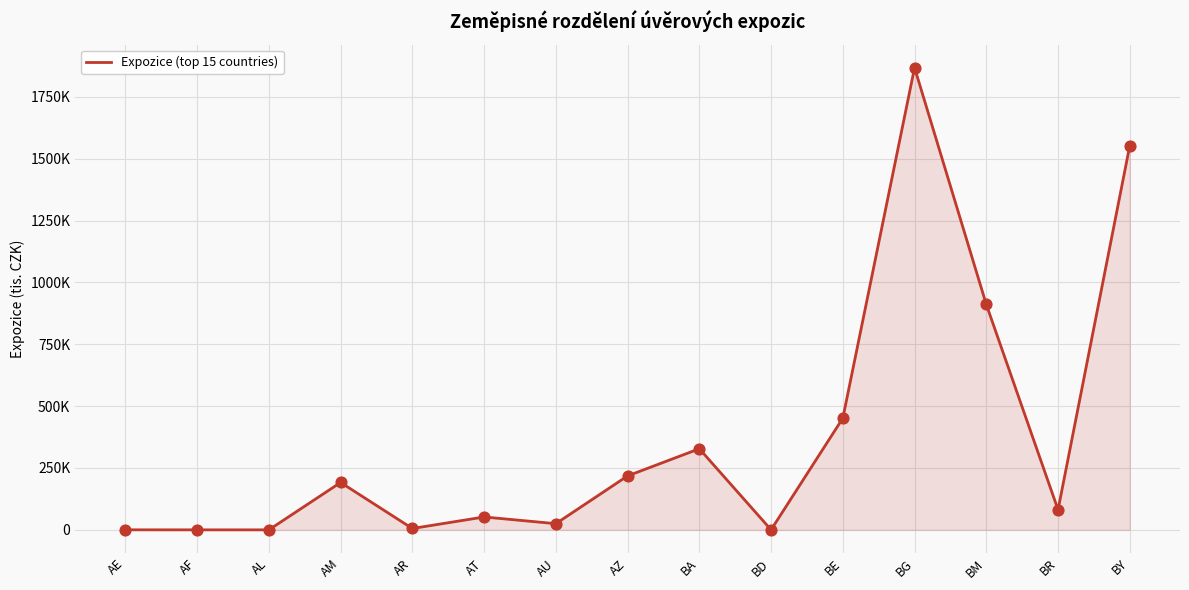

Does the chart have visible grid lines?

Yes